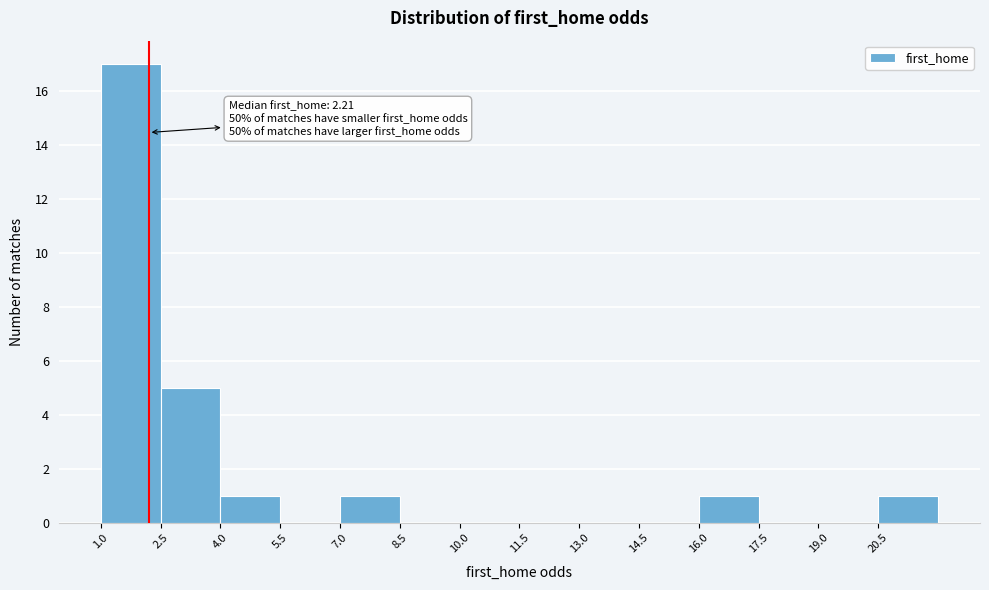

Which range on the x-axis has the tallest bar?

1.0 to 2.5